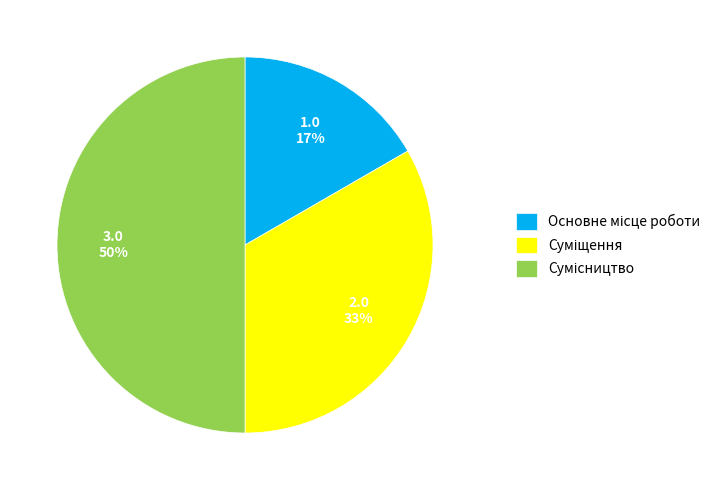

To the nearest percent, what is the average slice percentage?

33%